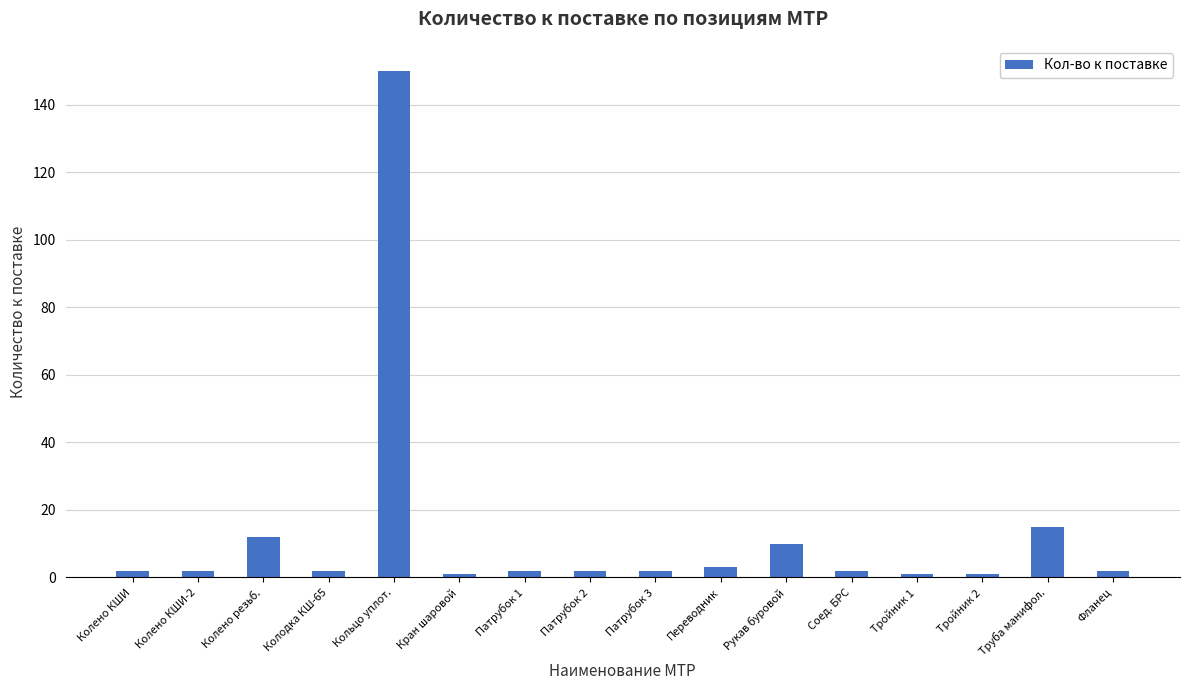

Reading left to right, extract all data points from this chart.

2	2	12	2	150	1	2	2	2	3	10	2	1	1	15	2